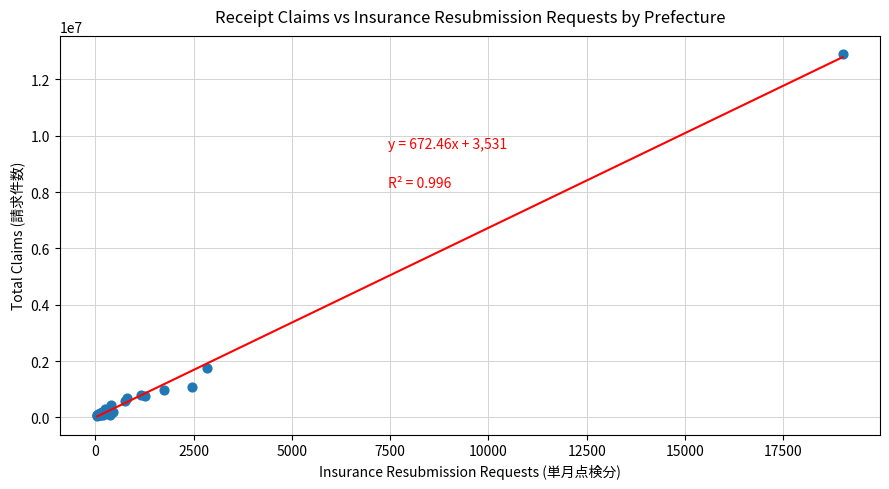

What Y value in the scatter plot is closest to 6476548?

1735276